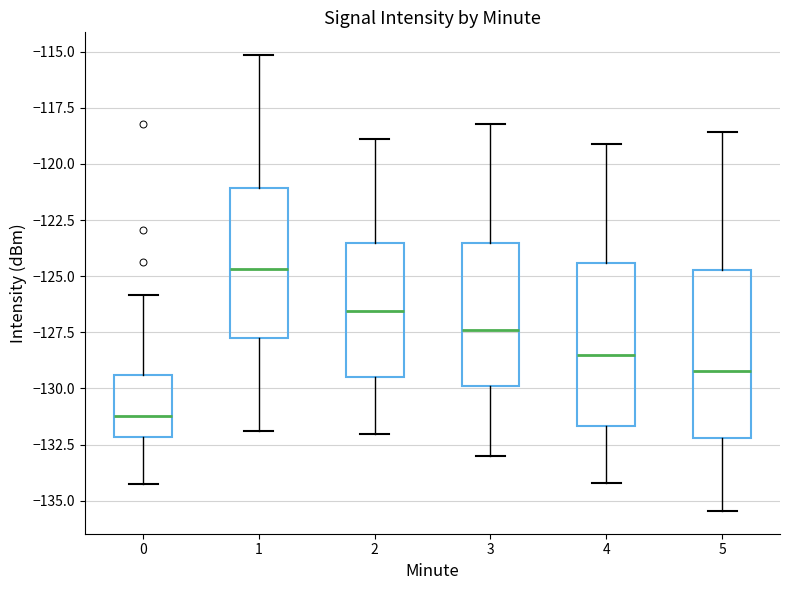

Which box has the lowest median line?

0